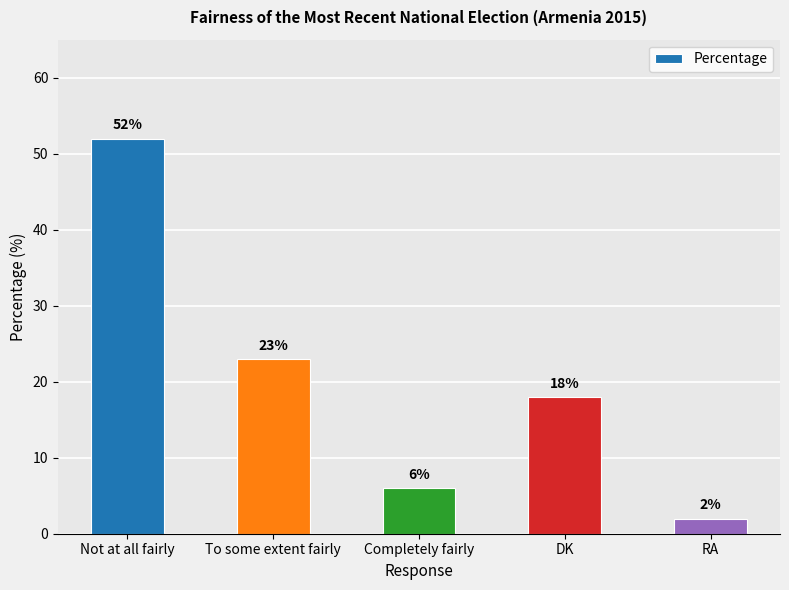

What position from the right is DK?

2